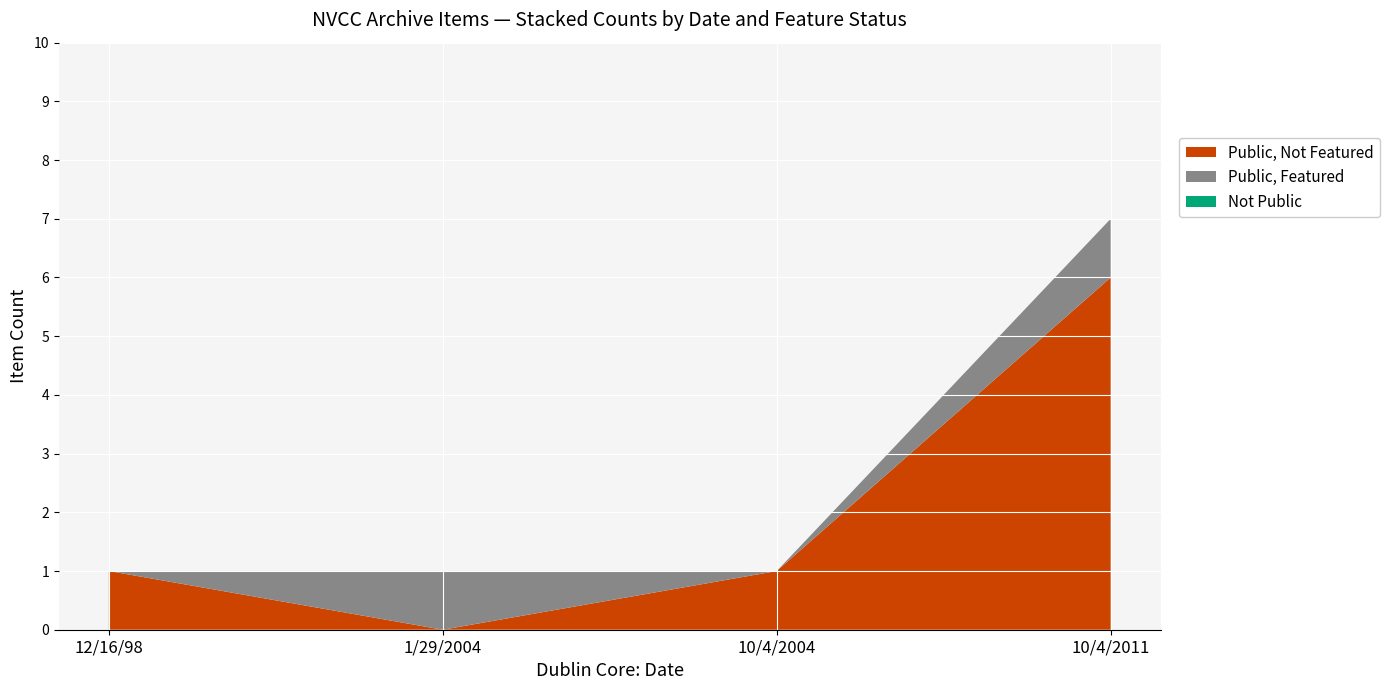

At which label does Public, Not Featured reach its peak?

10/4/2011